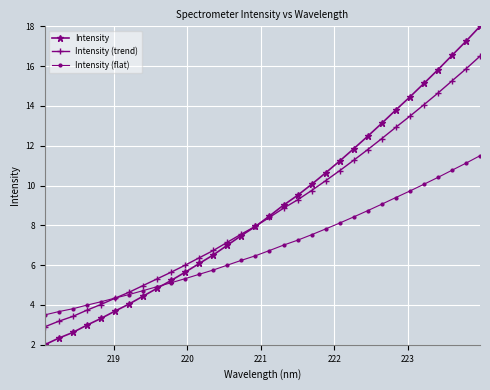

What is the smallest value displayed?

2.0